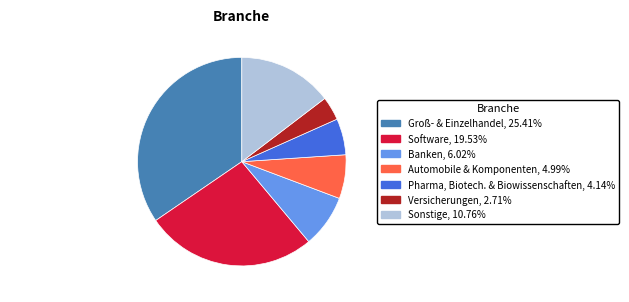

Which has a higher value, Pharma, Biotech. & Biowissenschaften or Software?

Software